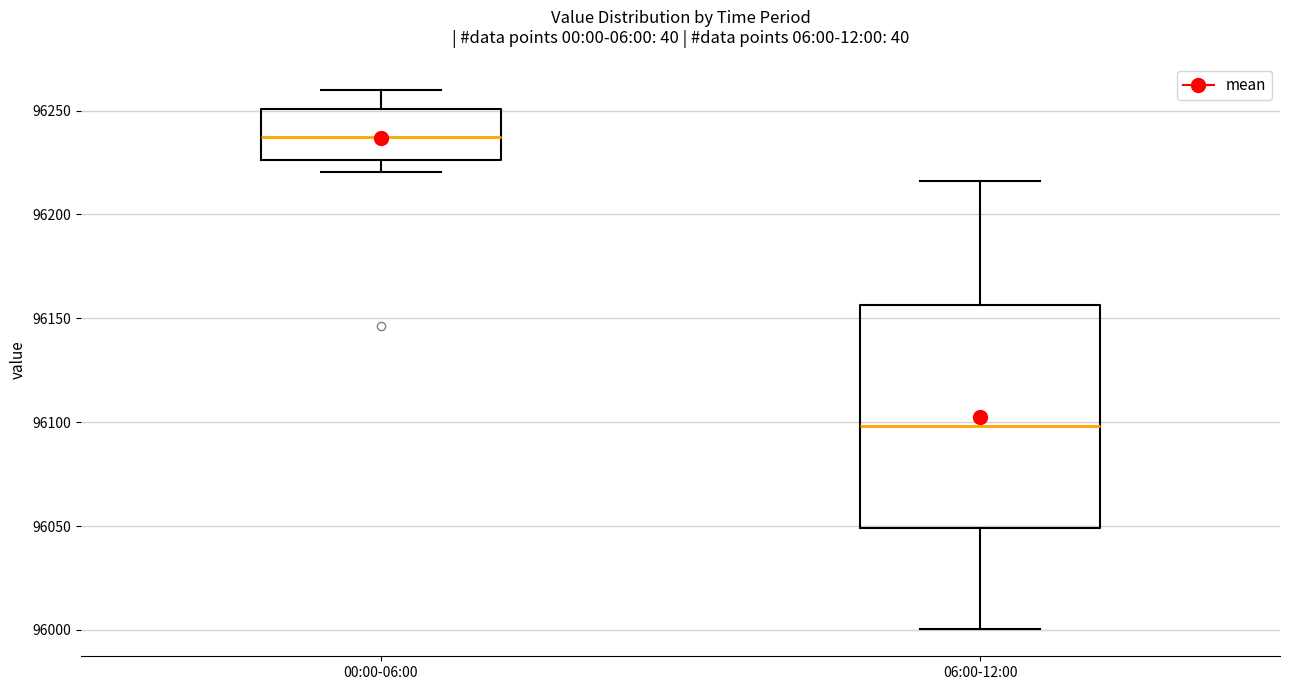

Which box's median line is the lowest?

06:00-12:00